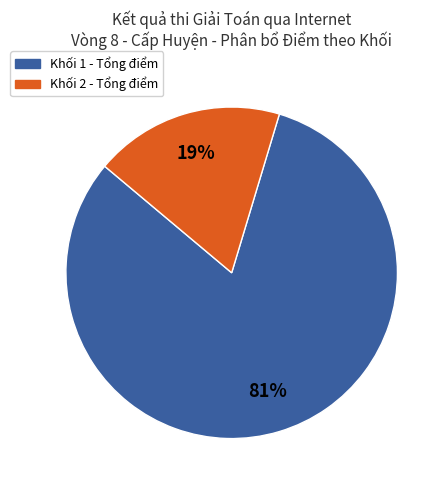

Does any single category account for the majority?

Yes